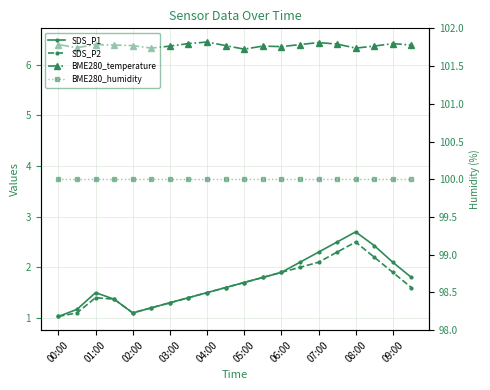

Which category has the highest value across all series?

00:00